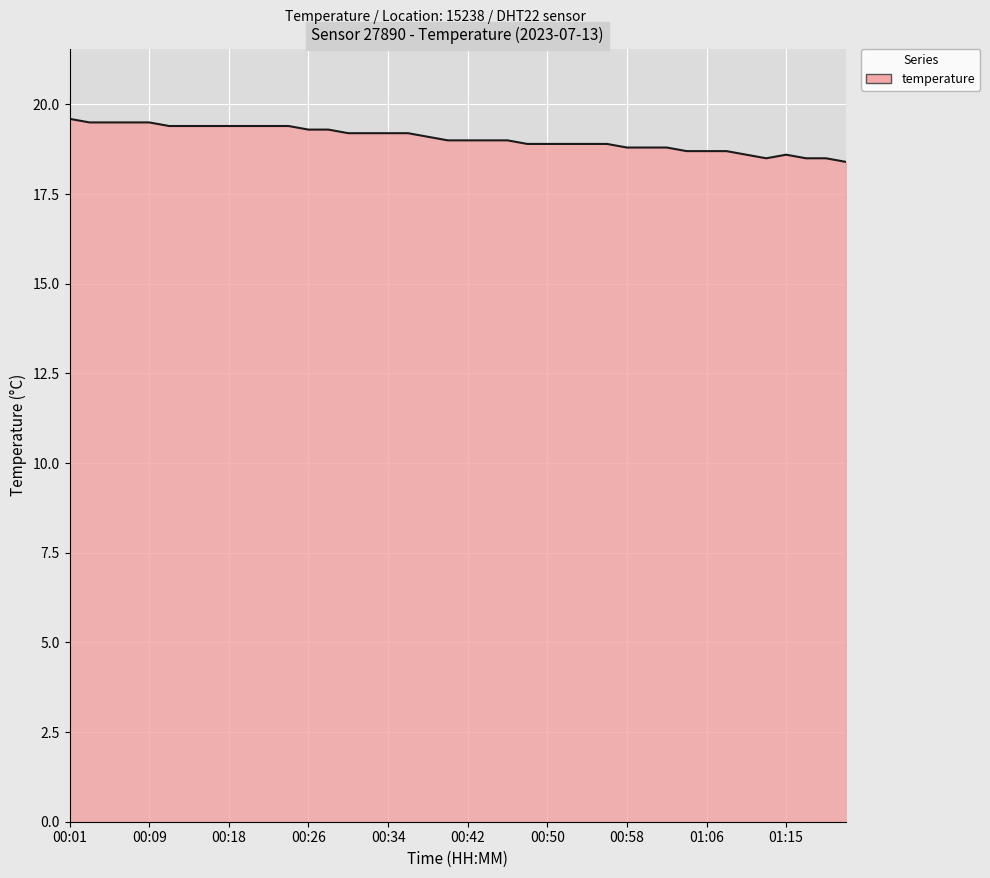

What is the average value?

19.1